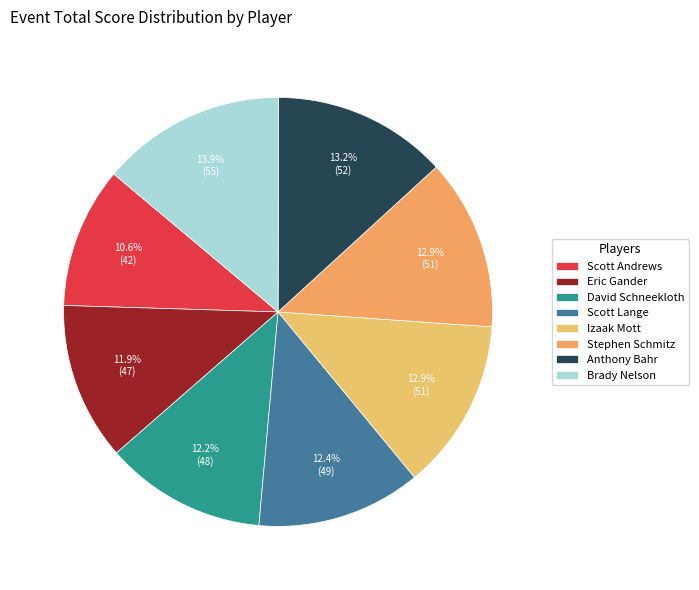

How many segments does this pie chart have?

8